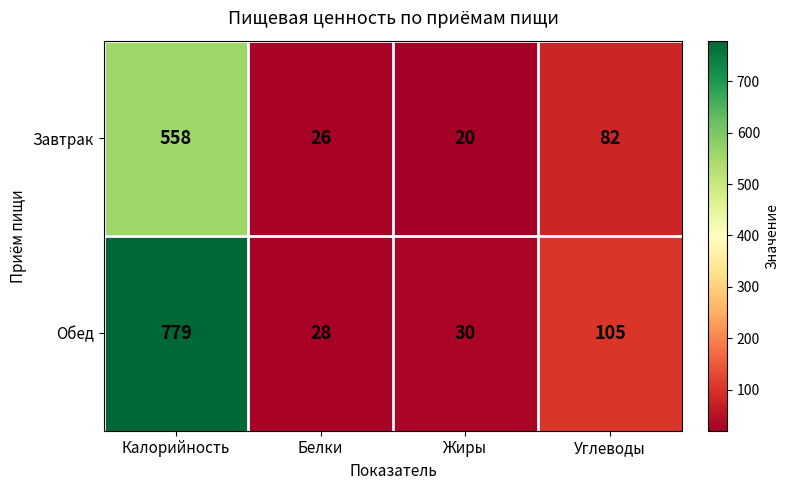

What is the average value of the Завтрак series?

172